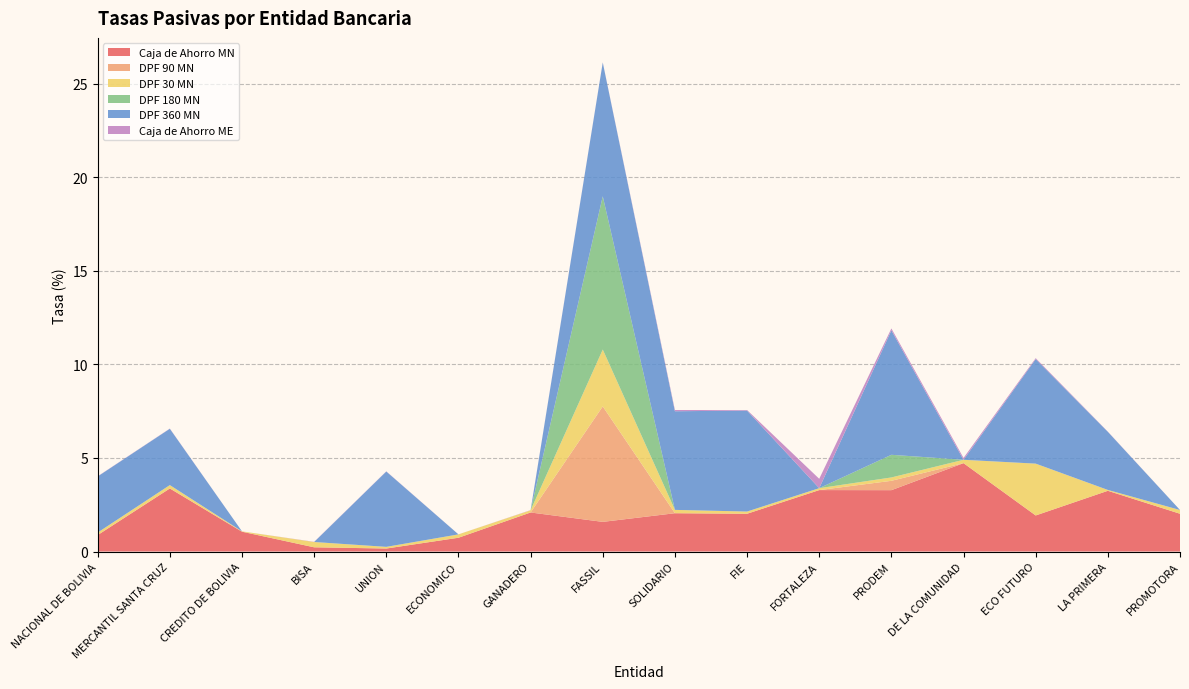

Reading left to right, transcribe all the data shown in this chart.

Caja de Ahorro MN: 0.9	3.4	1.1	0.2	0.2	0.7	2.1	1.6	2.0	2.0	3.3	3.3	4.7	1.9	3.2	2.0
DPF 90 MN: 0.0	0.0	0.0	0.0	0.0	0.0	0.0	6.2	0.0	0.0	0.0	0.5	0.0	0.0	0.0	0.0
DPF 30 MN: 0.1	0.2	0.0	0.3	0.1	0.2	0.1	3.0	0.2	0.1	0.1	0.2	0.2	2.8	0.0	0.2
DPF 180 MN: 0.0	0.0	0.0	0.0	0.0	0.0	0.0	8.2	0.0	0.0	0.0	1.2	0.0	0.0	0.0	0.0
DPF 360 MN: 3.0	3.0	0.0	0.0	4.0	0.0	0.0	7.1	5.3	5.4	0.0	6.7	0.0	5.6	3.1	0.0
Caja de Ahorro ME: 0.0	0.0	0.0	0.0	0.0	0.0	0.0	0.0	0.1	0.0	0.5	0.1	0.1	0.1	0.0	0.0